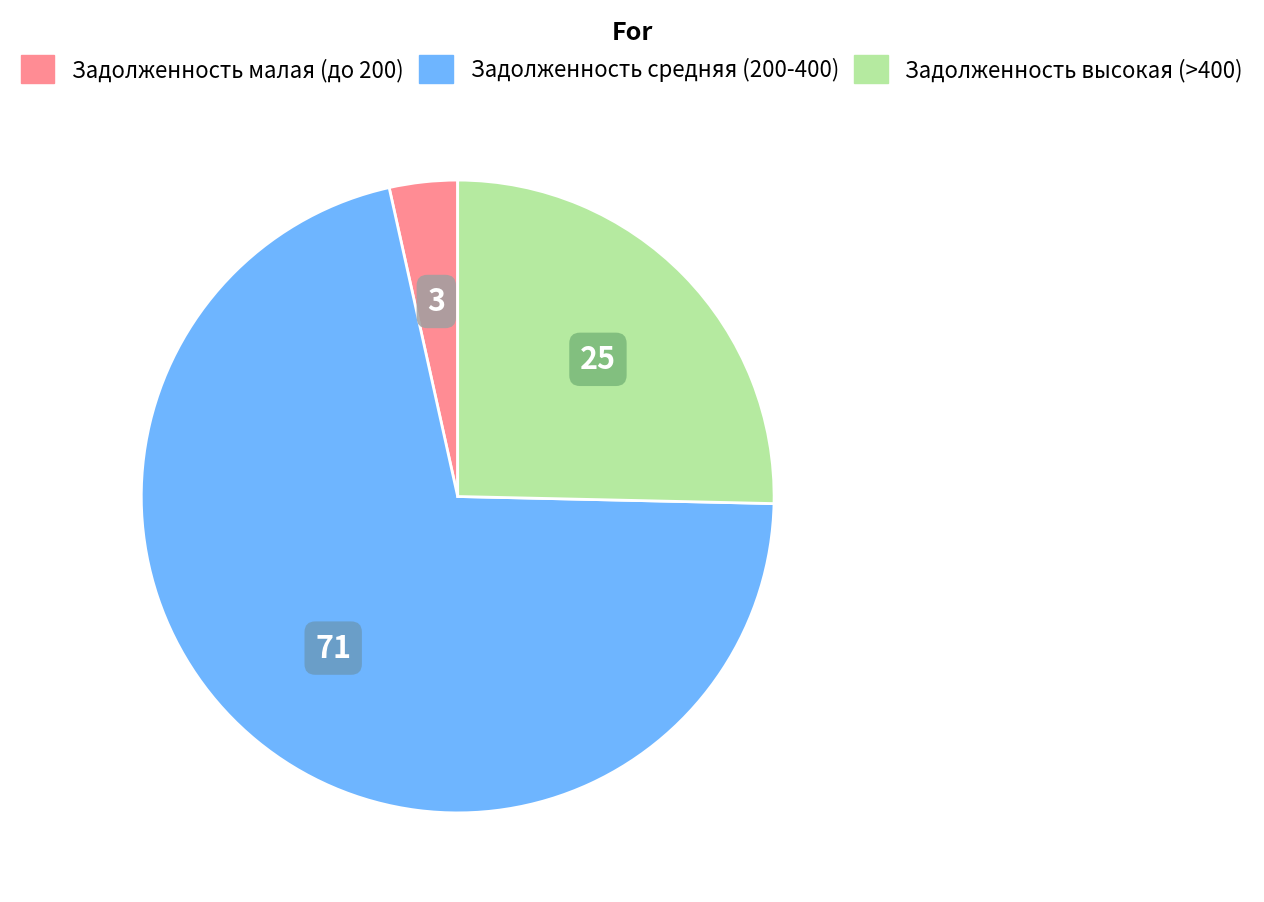

Is there any slice that represents more than half of the pie?

Yes